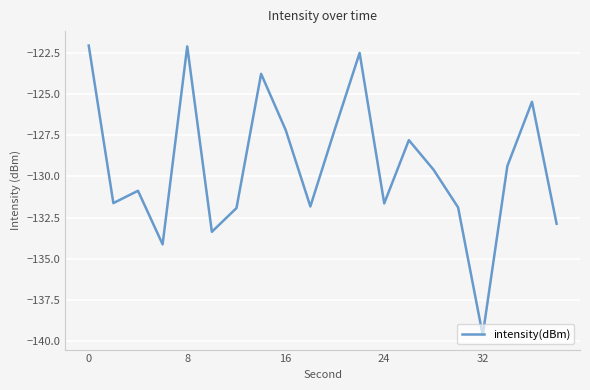

Is this an area chart (filled region under the line)?

No